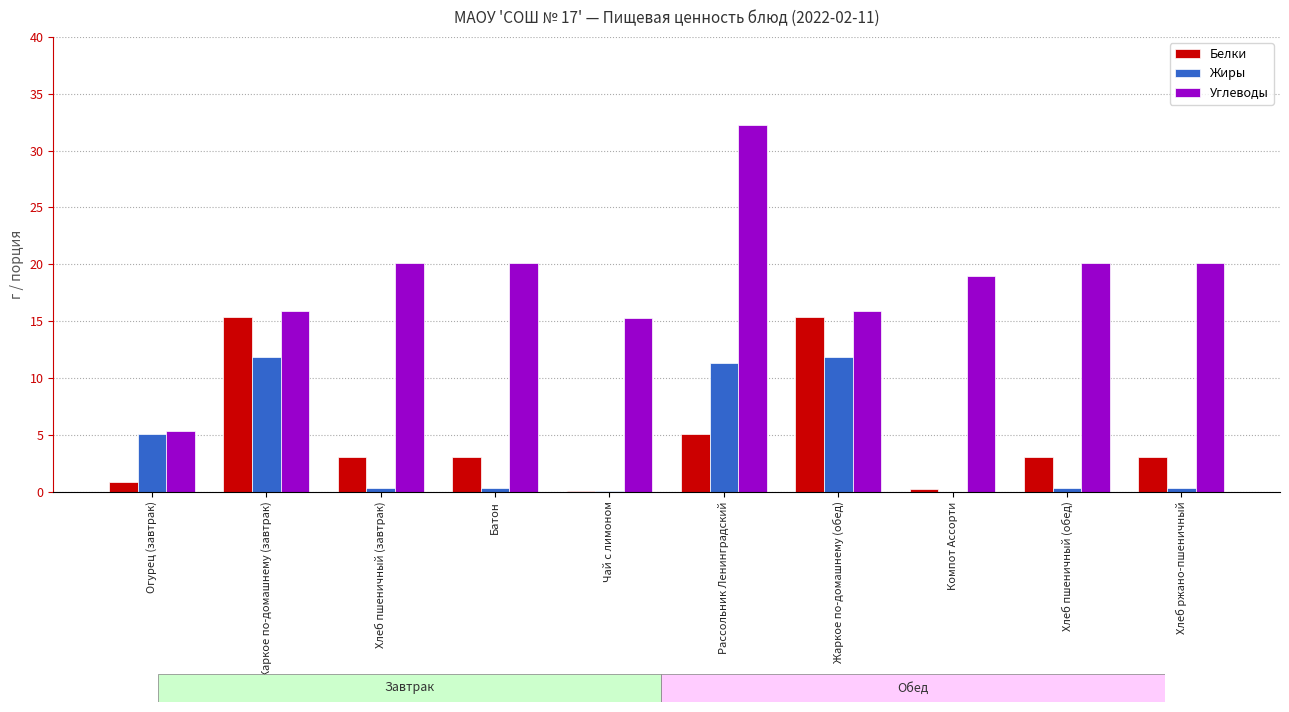

Which series changed the most between Жаркое по-домашнему (завтрак) and Хлеб ржано-пшеничный?

Белки